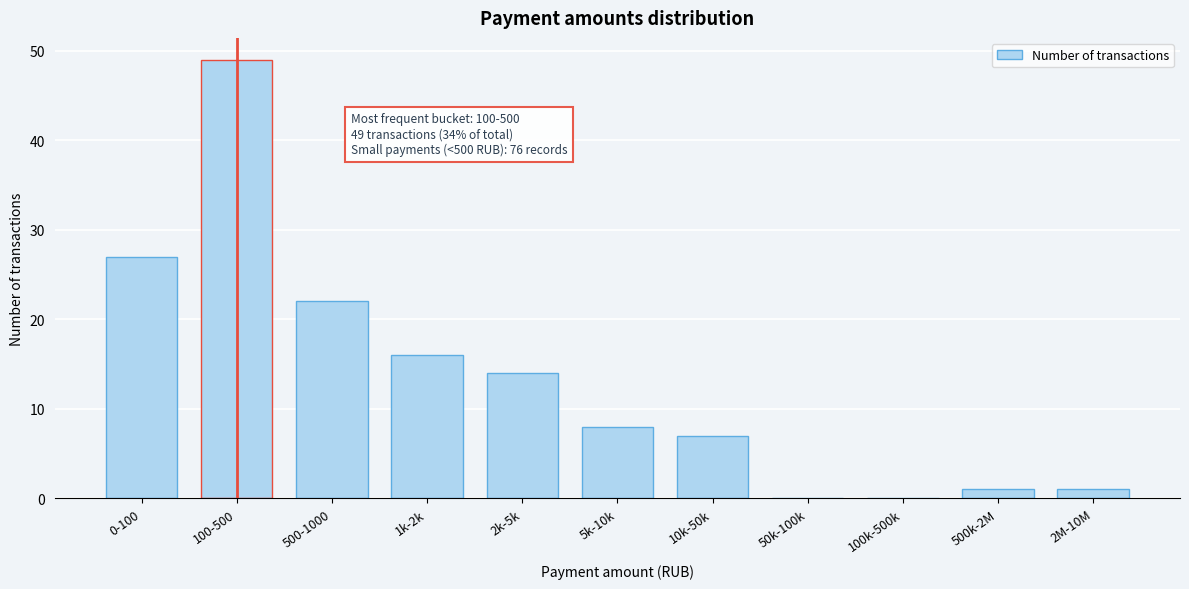

Reading right to left, list all the values displayed in this chart.

2M-10M=1	500k-2M=1	100k-500k=0	50k-100k=0	10k-50k=7	5k-10k=8	2k-5k=14	1k-2k=16	500-1000=22	100-500=49	0-100=27